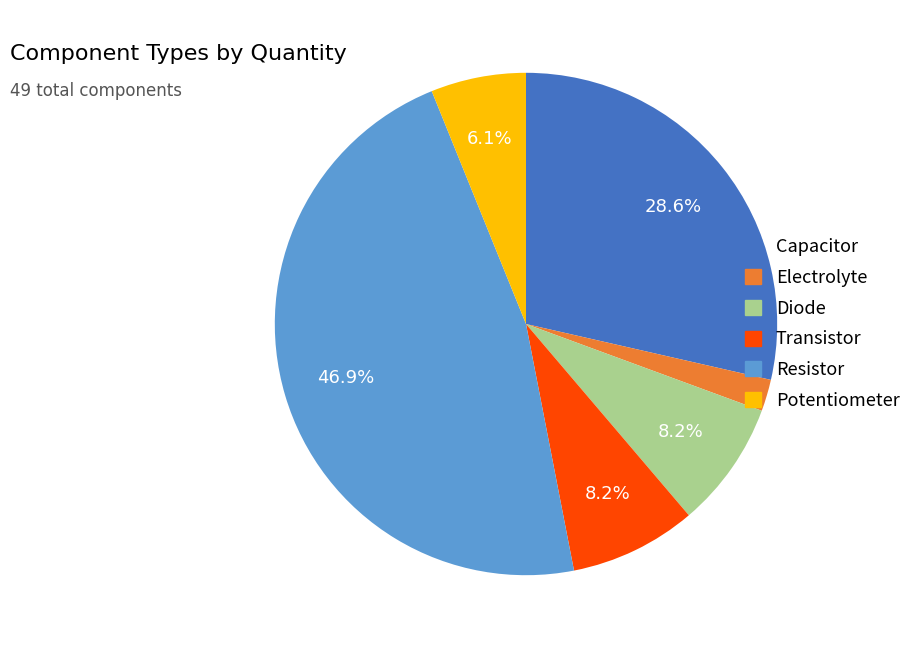

Does Transistor represent more than half of the total?

No